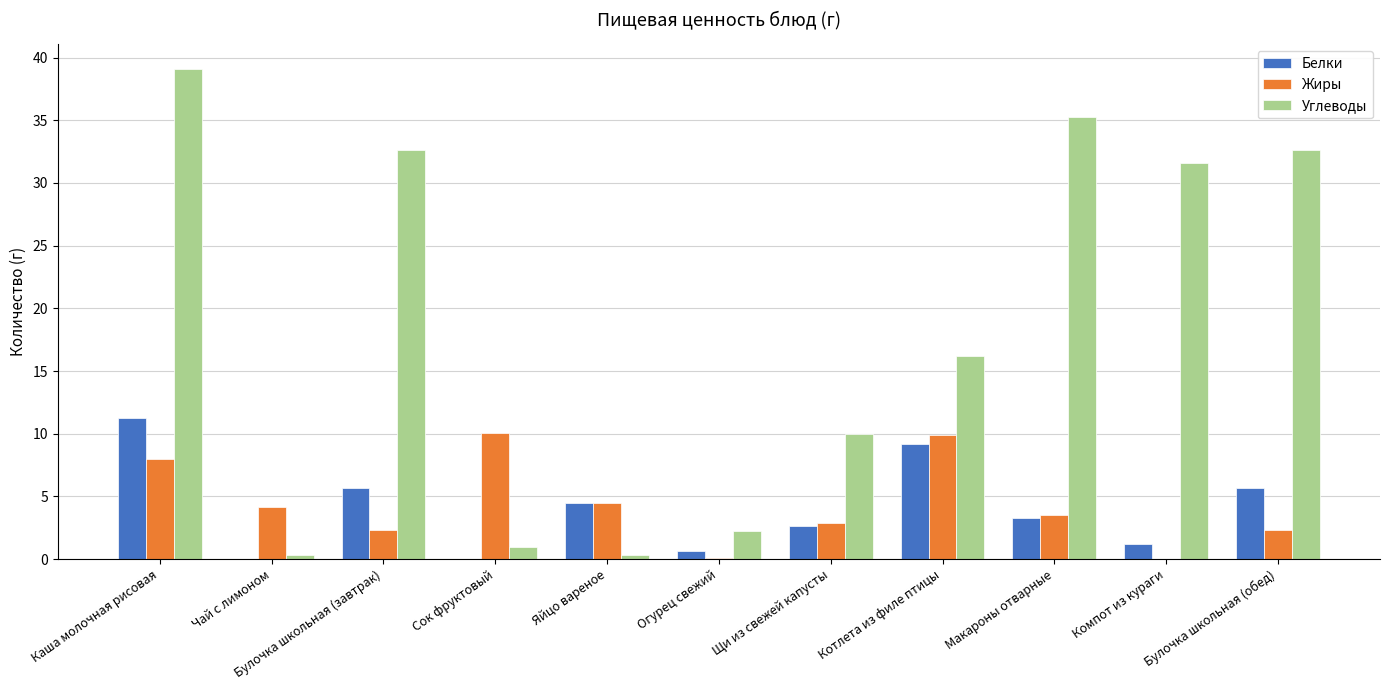

At which category does the chart reach its peak across all series?

Каша молочная рисовая